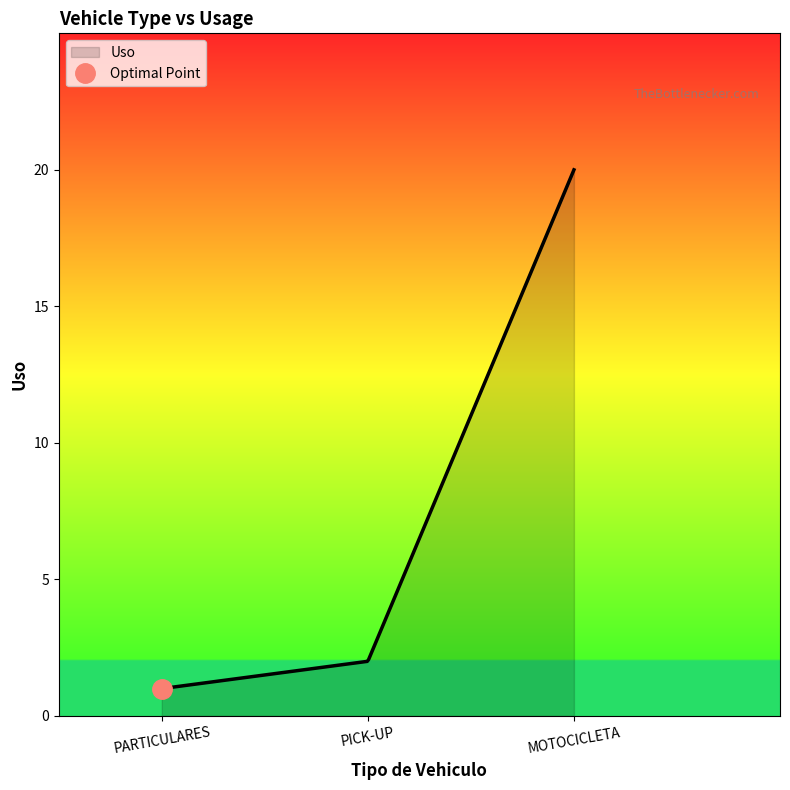

True or false: the data shows 0 at PARTICULARES.

False